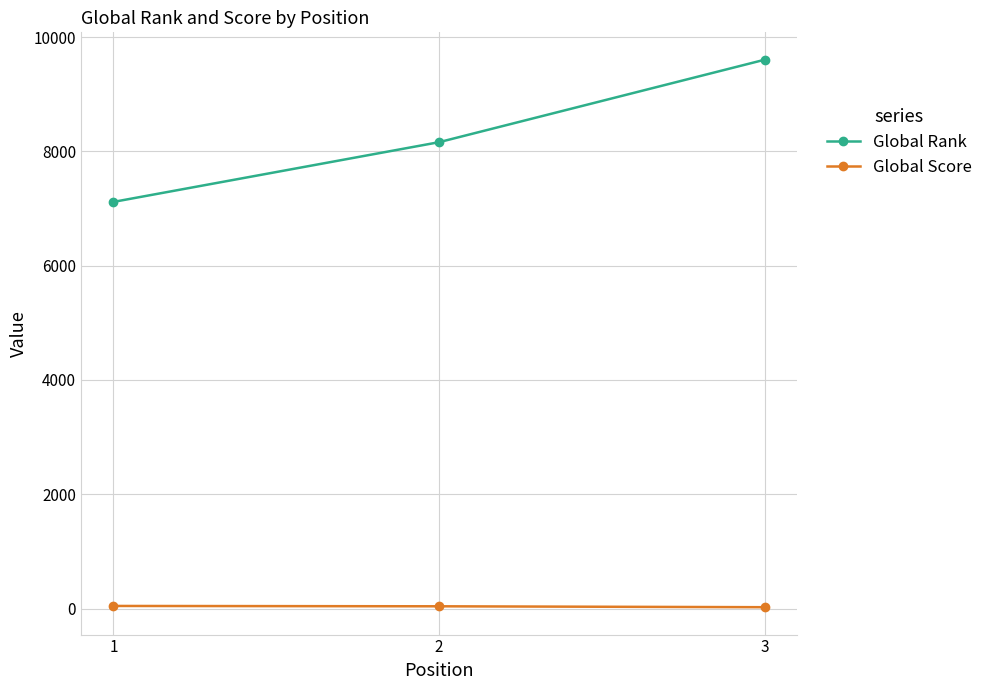

What is the difference between the second highest and minimum values in the Global Score series?

16